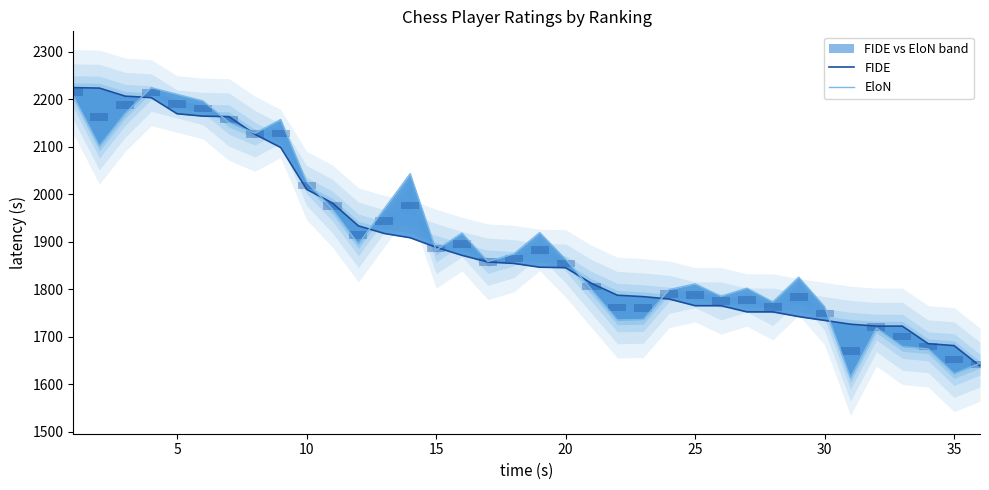

How many categories are shown in the chart?

36